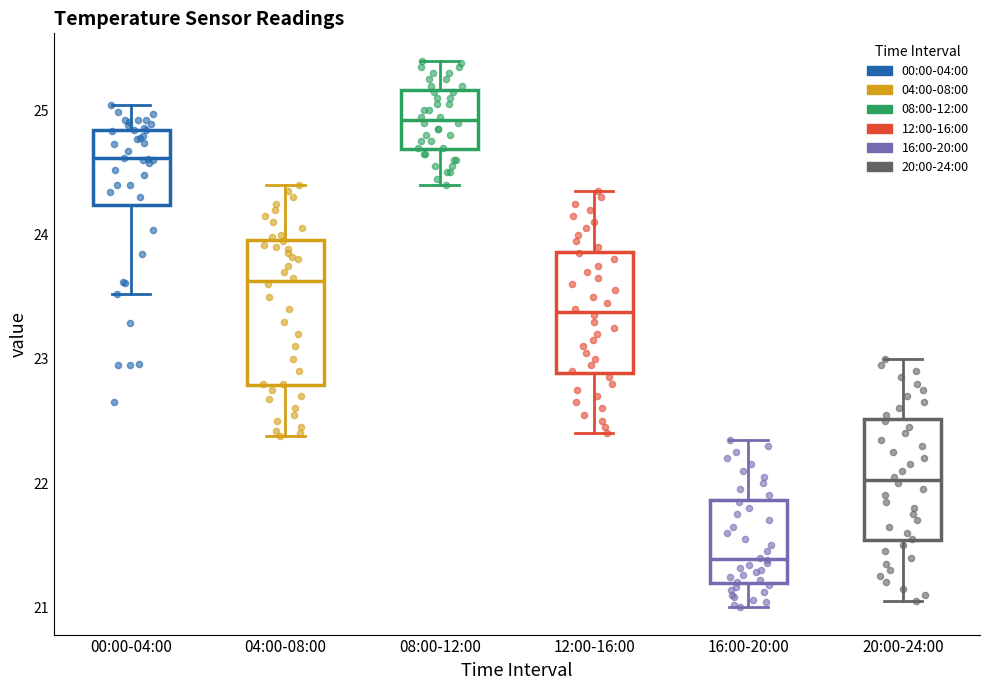

Comparing the boxes themselves (not the whiskers), which one is the tallest?

04:00-08:00